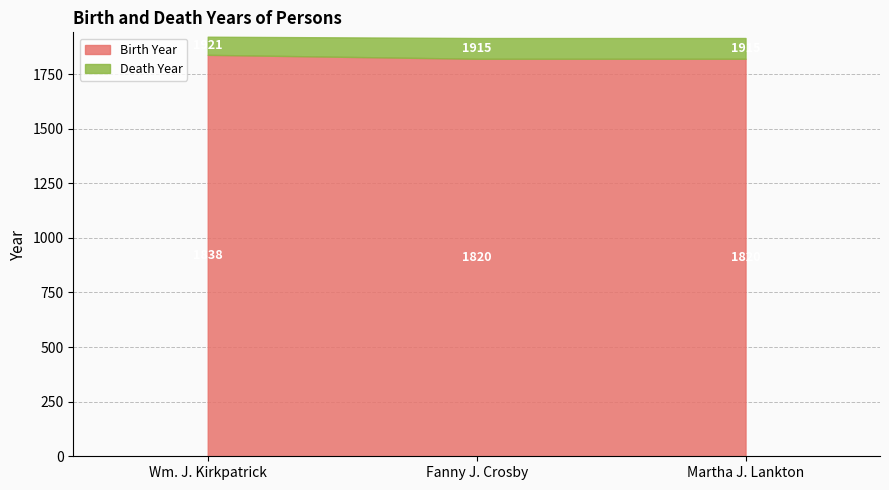

Which series has the widest spread of values?

Birth Year